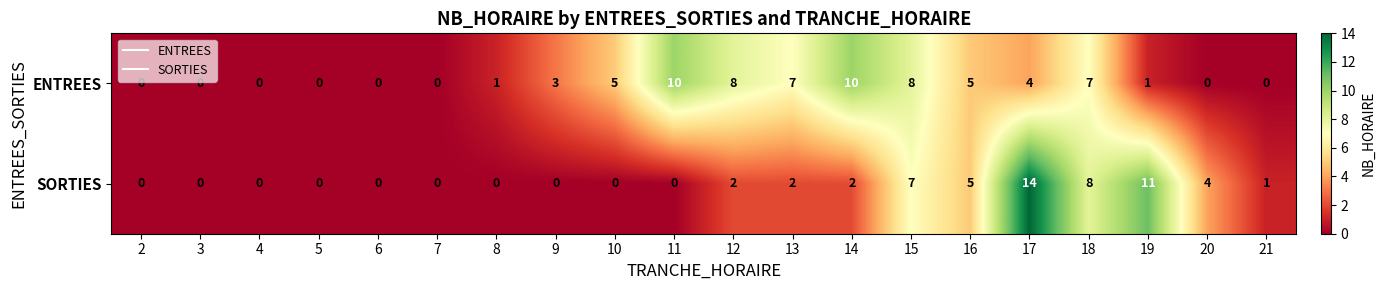

What value does the SORTIES series have at 17?

14